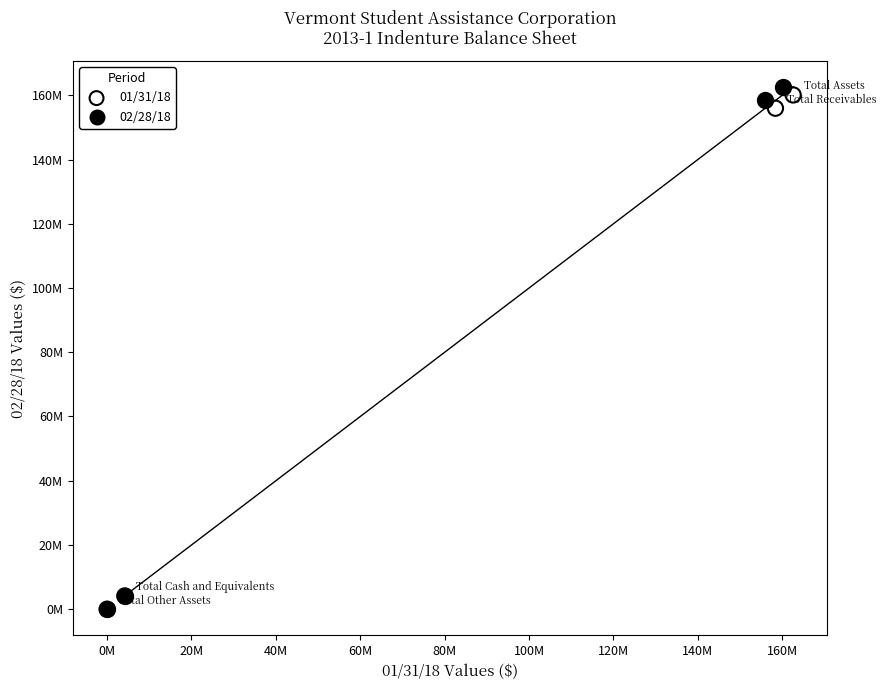

Which series has the largest Y range (max minus min)?

02/28/18